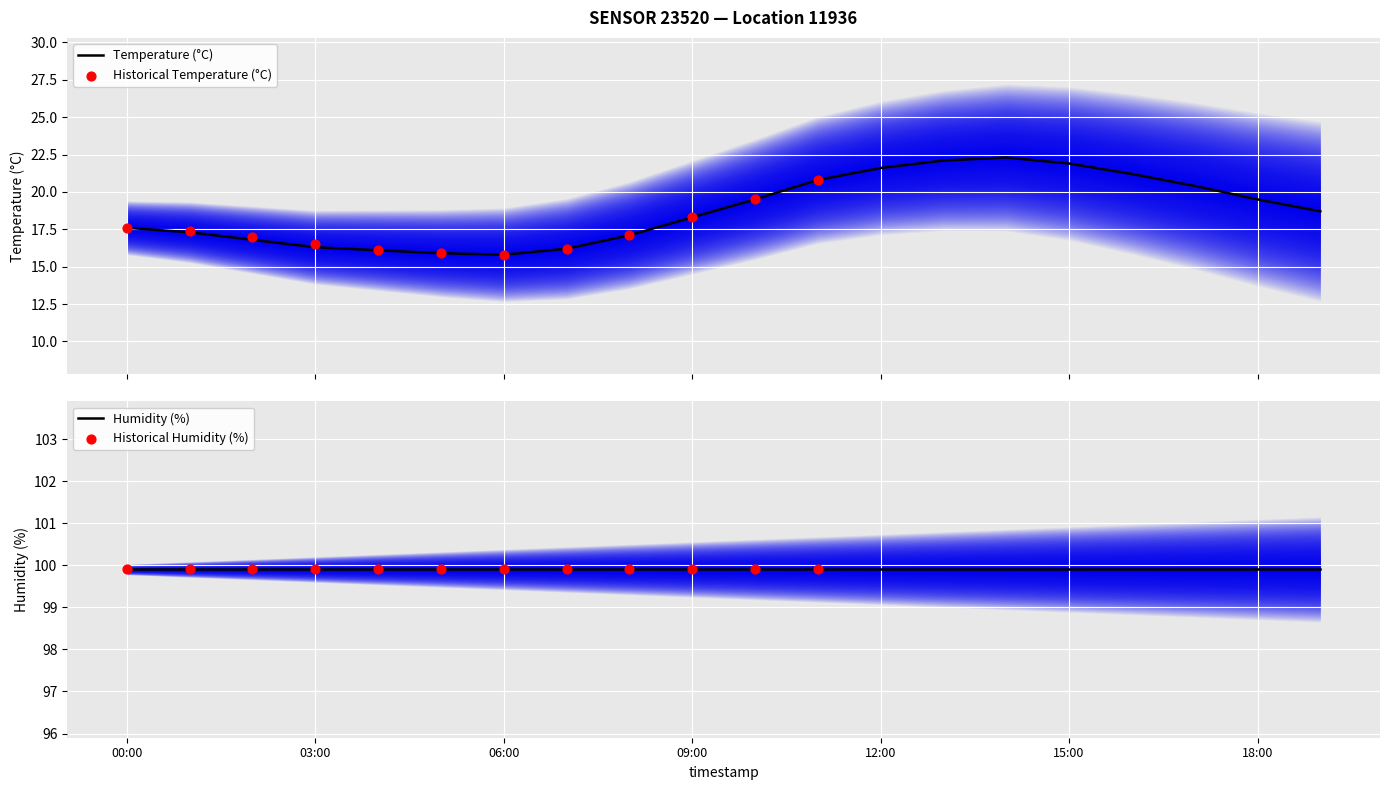

Approximately how many times larger is the value at 09:00 compared to 02:00?

1.1